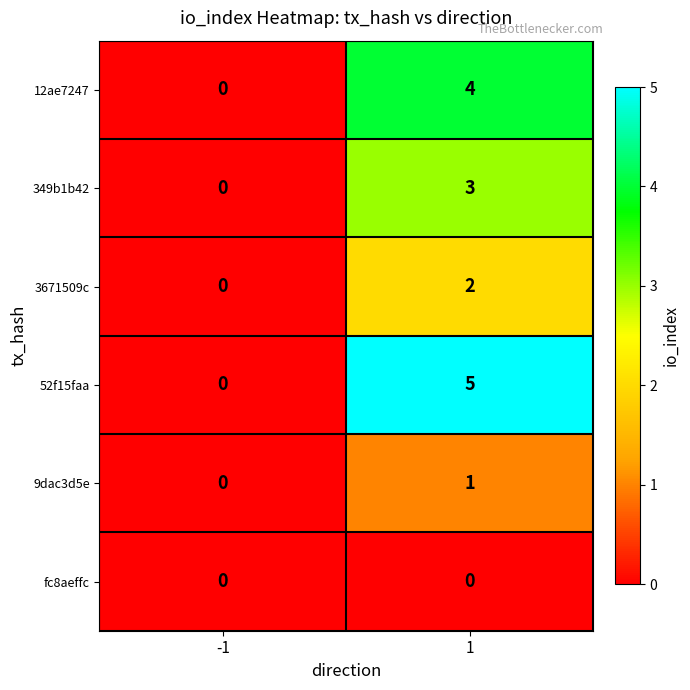

What is the difference between the maximum and minimum values in the 52f15faa series?

5